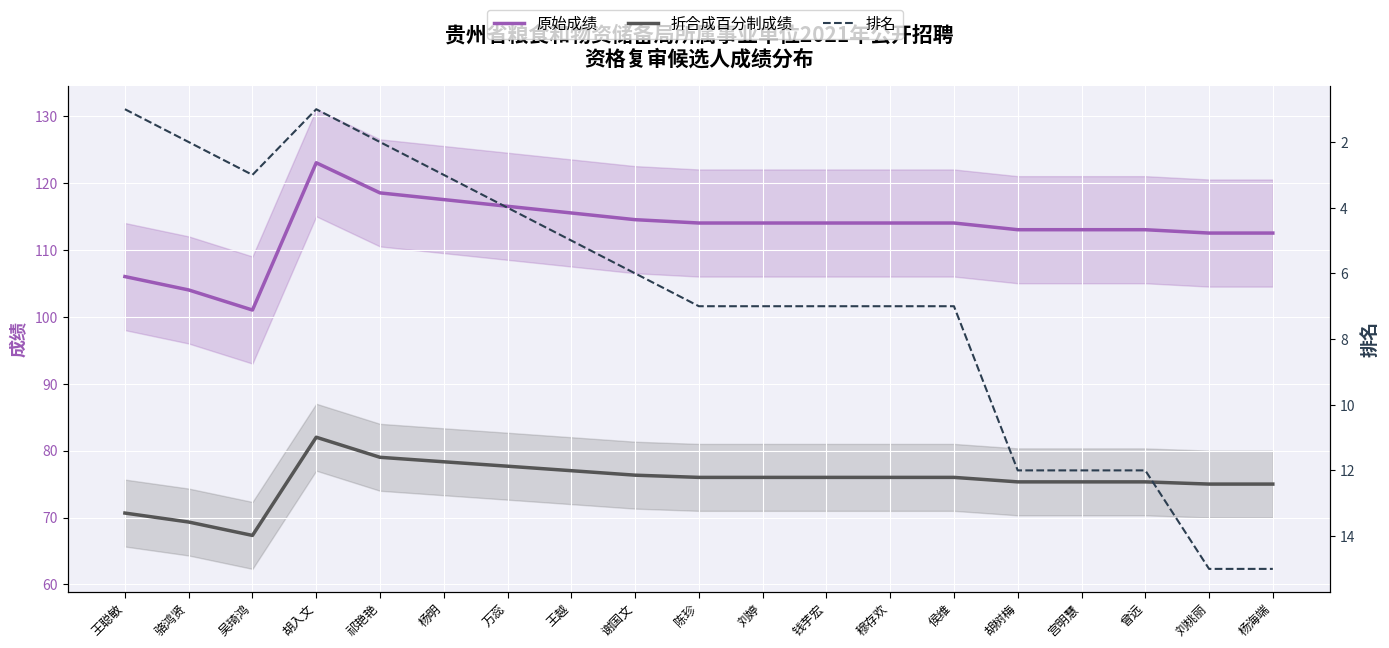

Where does the 排名 series first go above 7?

胡树梅